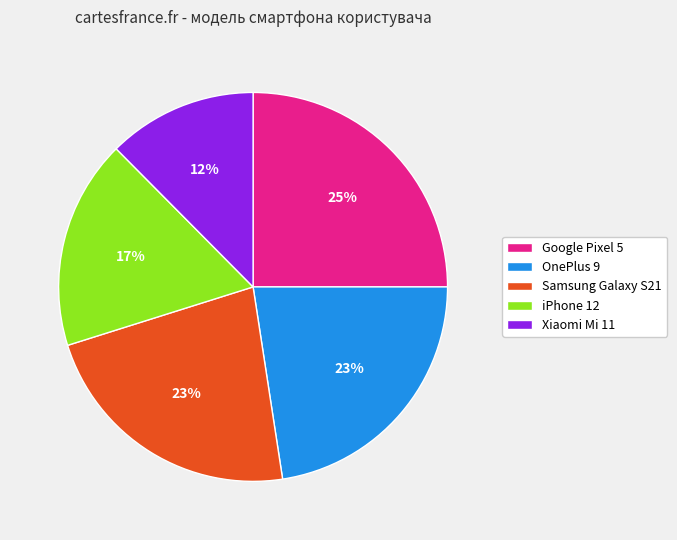

Between Xiaomi Mi 11 and Google Pixel 5, which is larger?

Google Pixel 5